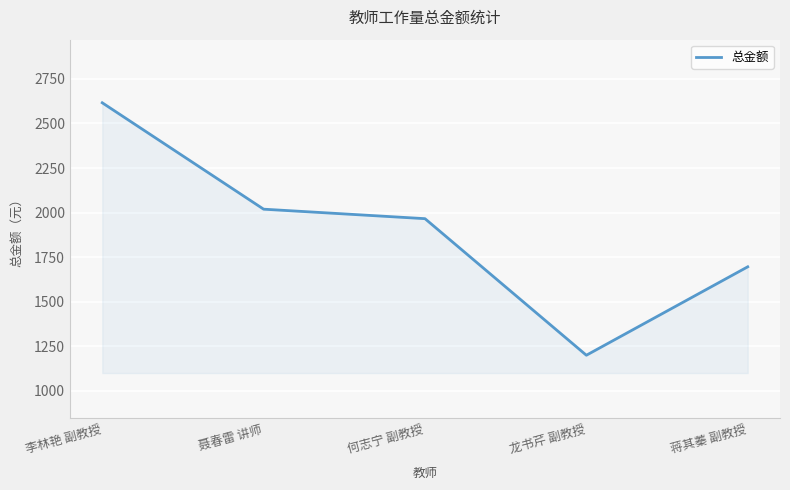

Is it true that the value at 龙书芹 副教授 is 428.1?

False